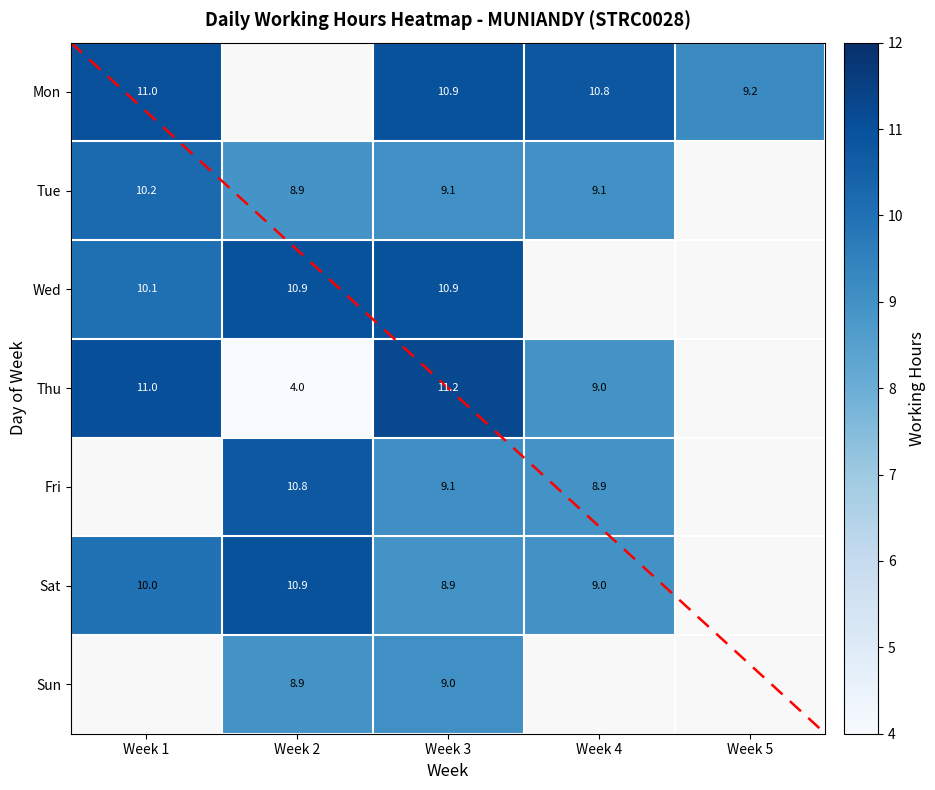

At which category is the sum across all series the highest?

Week 3